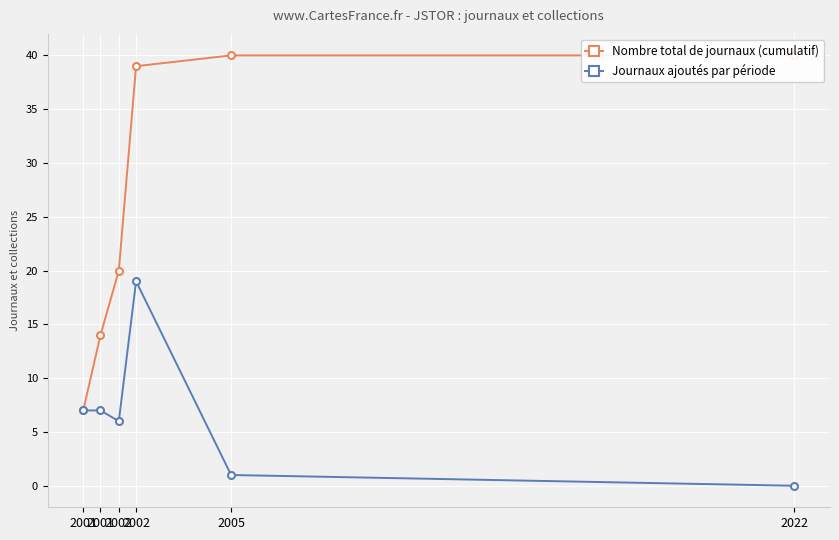

True or false: Nombre total de journaux (cumulatif) has more than 2 points higher than both neighbors.

False